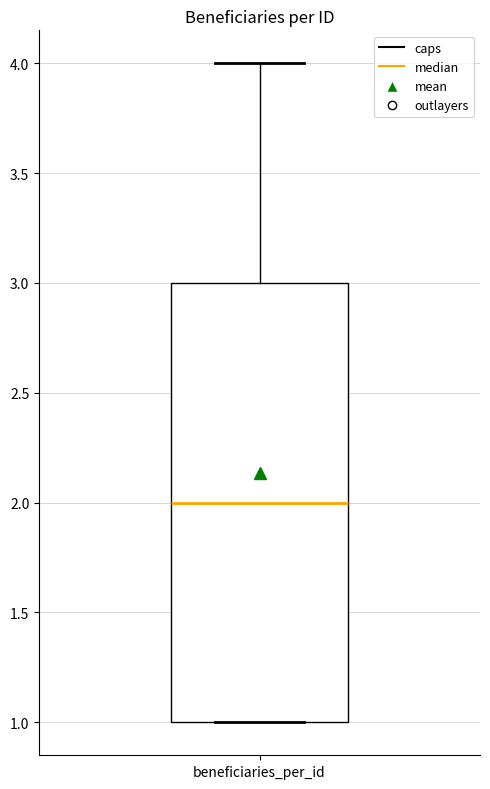

Transcribe this box plot: give where the median line is, the range the box spans, and where the two whiskers end, as read against the y-axis. The values are not printed on the chart, so give them approximately, as read against the axis.

median 2, box 1 to 3, whiskers 1 to 4